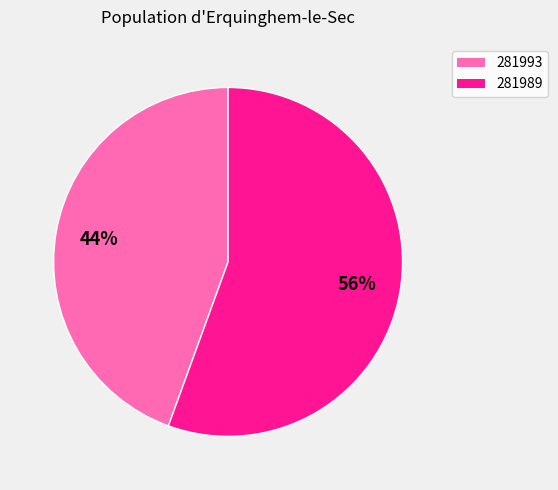

Which category has the biggest portion of the pie?

281989